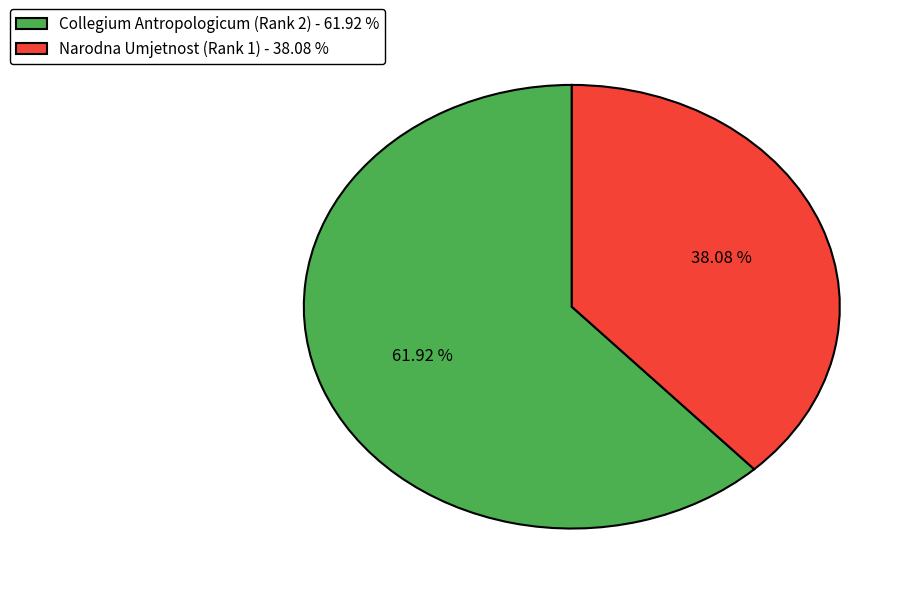

To the nearest percent, what is the difference between the Narodna Umjetnost (Rank 1) and Collegium Antropologicum (Rank 2) slice percentages?

24%